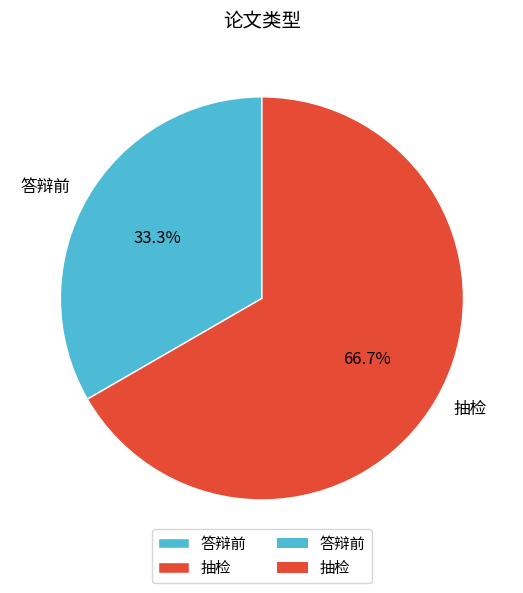

Is there a majority slice in this chart?

Yes